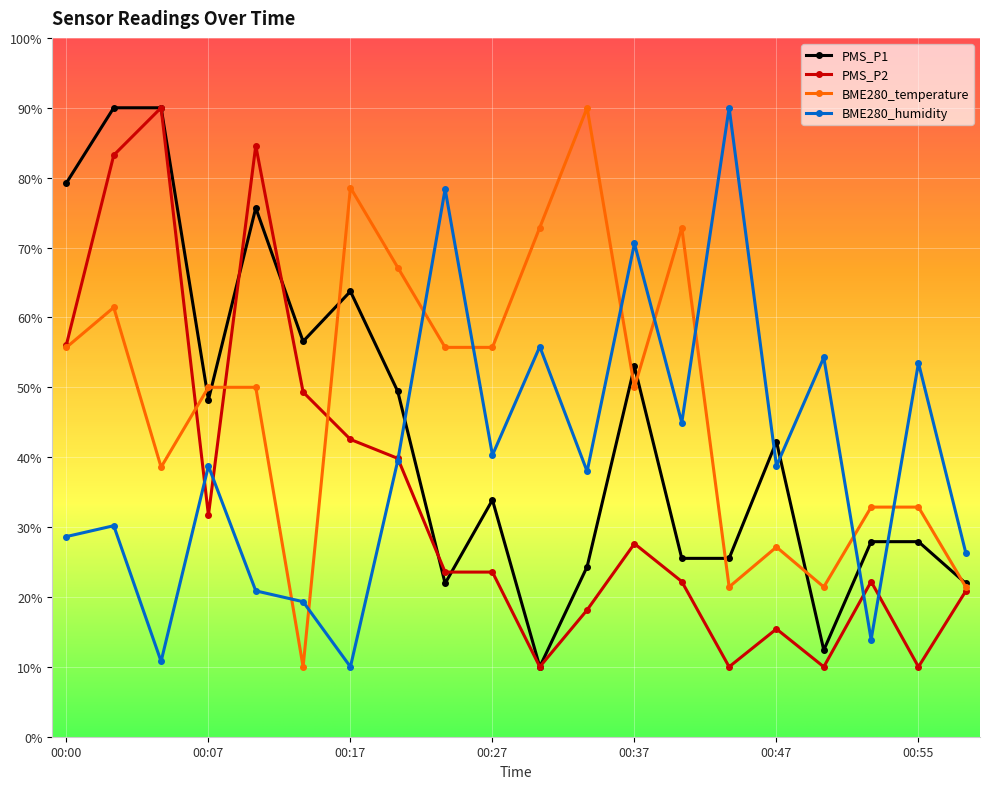

What is the minimum value shown in the chart?

10.0